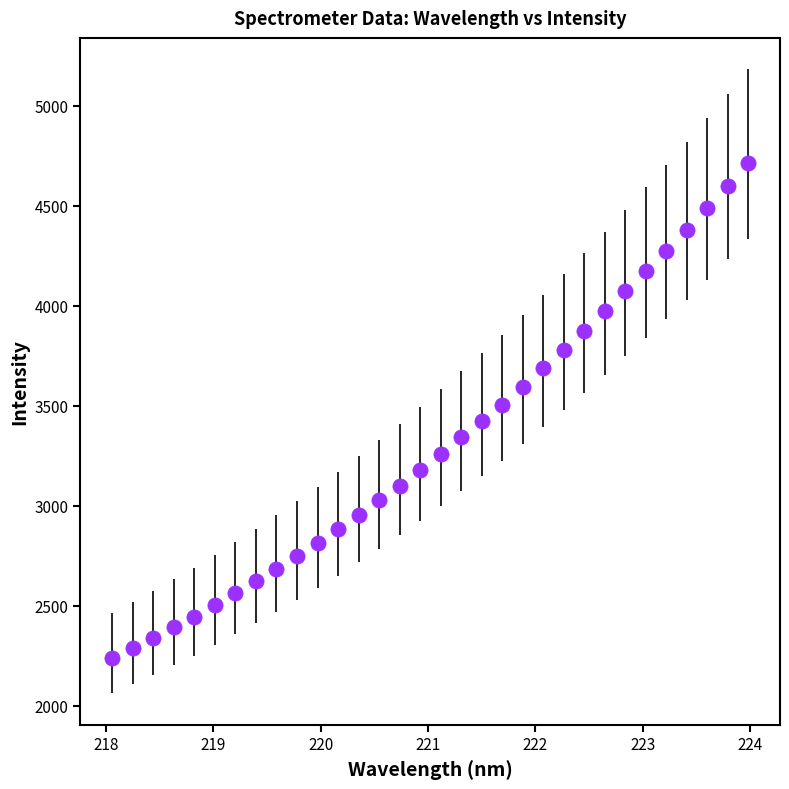

What is the range of X values (max minus min)?

5.9